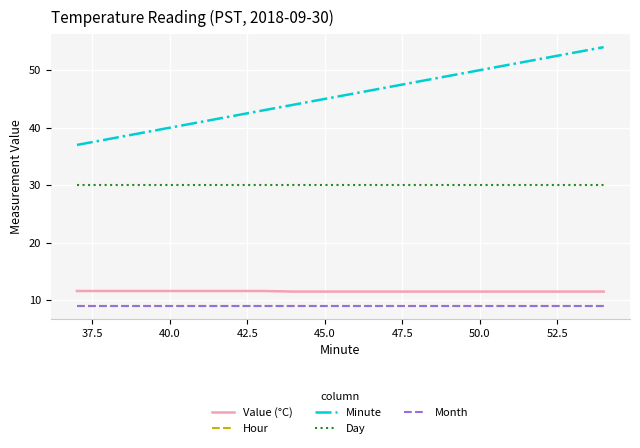

True or false: Hour and Month intersect in this chart.

False